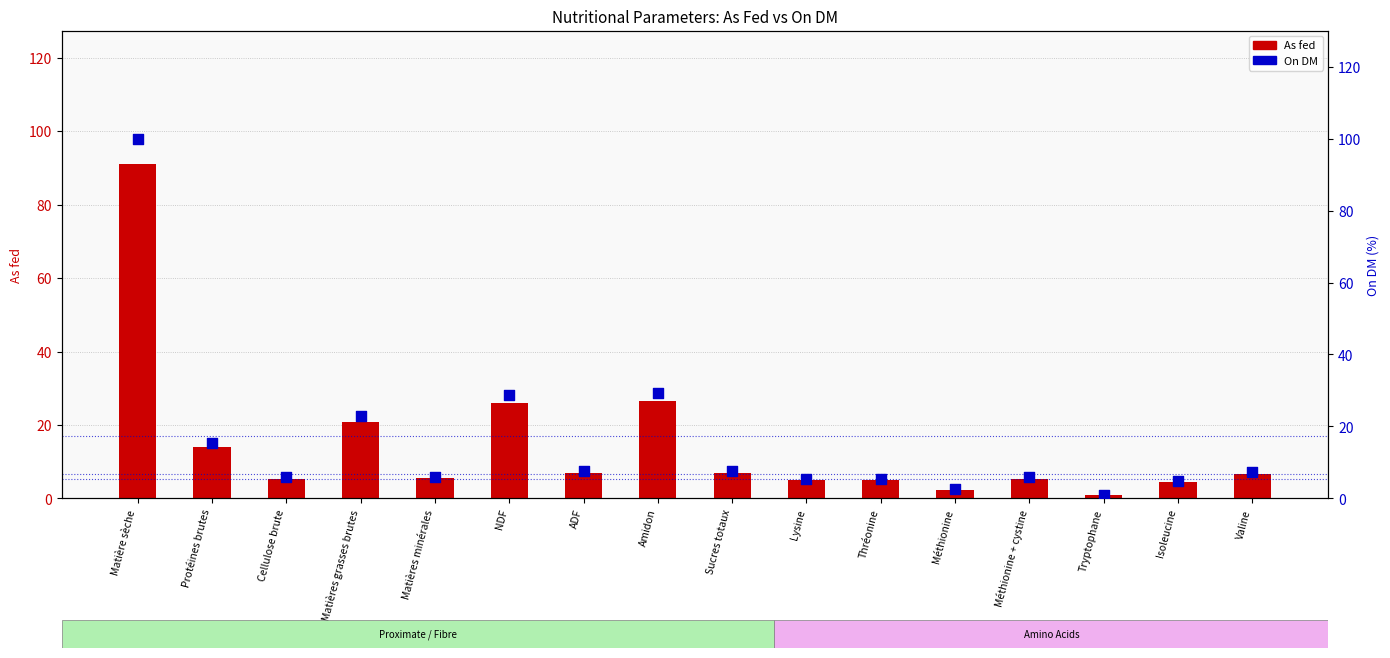

At which category is the sum across all series the highest?

Matière sèche